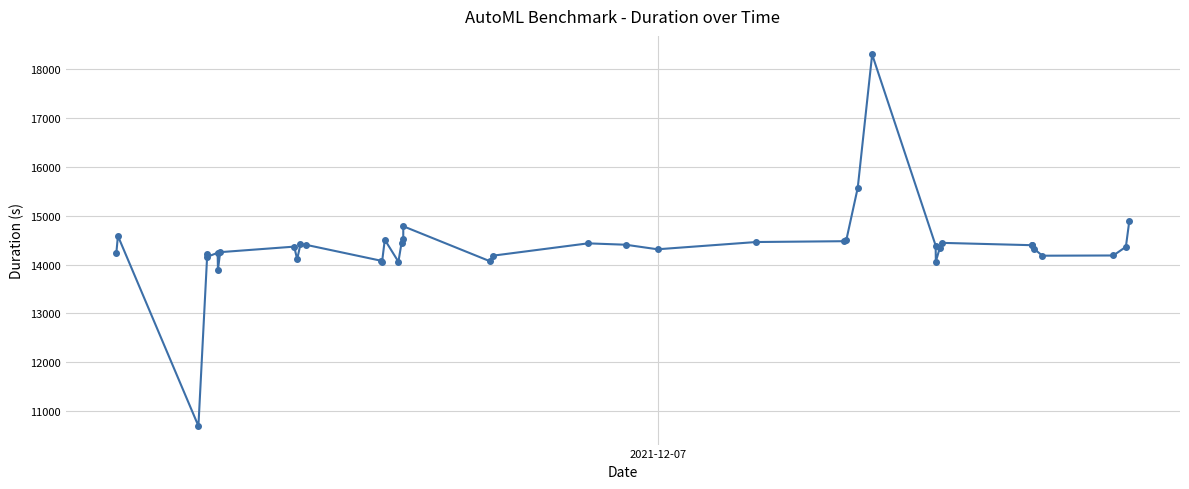

What is the smallest value displayed?

10693.2